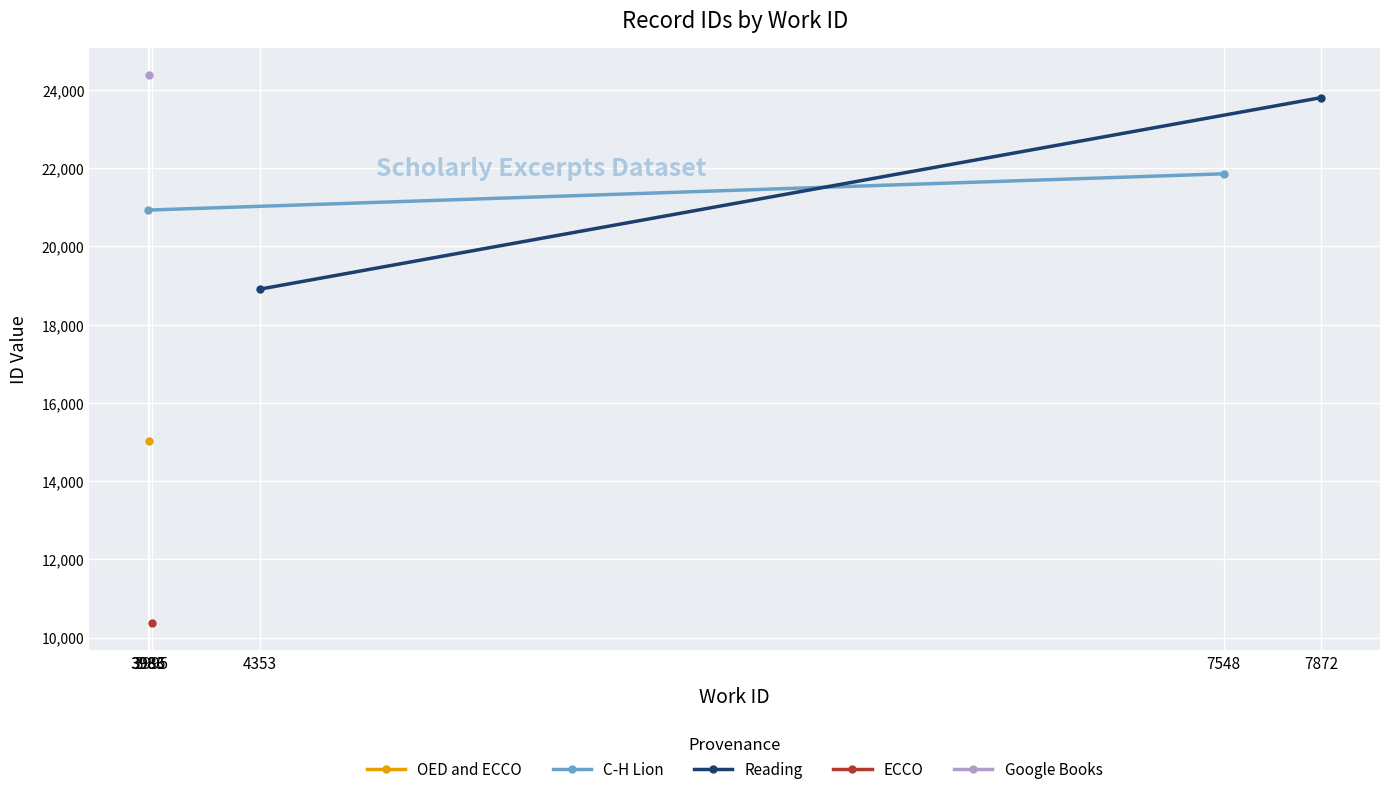

How many values in the Reading series are below 23805?

1